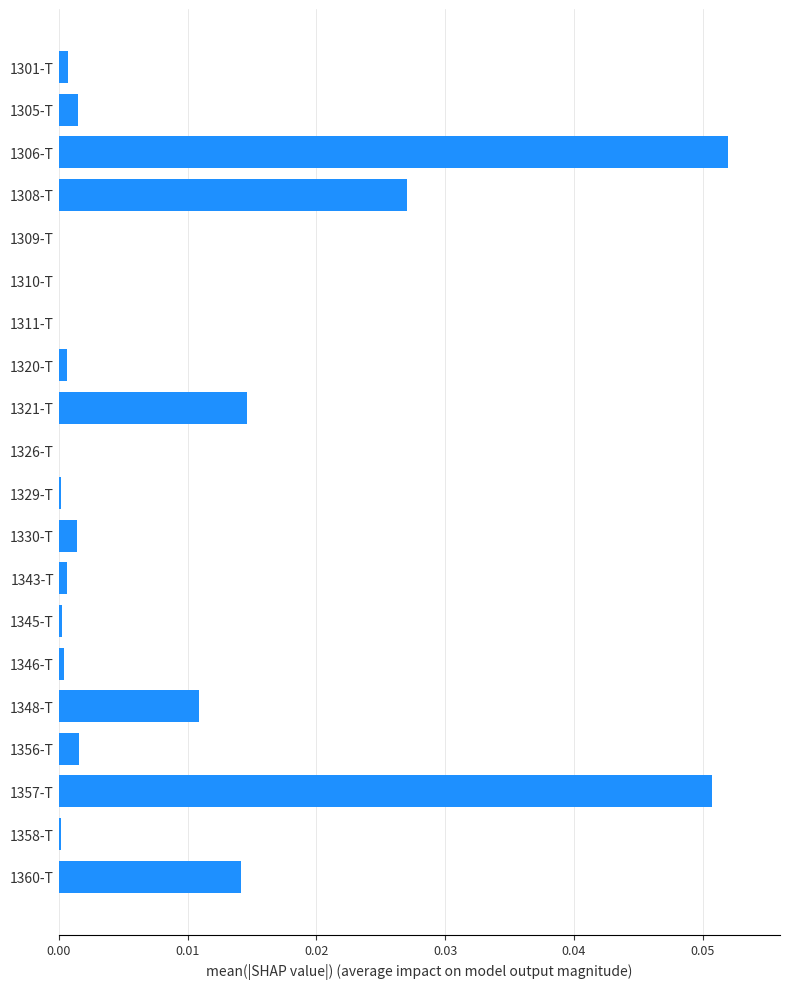

At which category does the chart reach its peak across all series?

1306-T